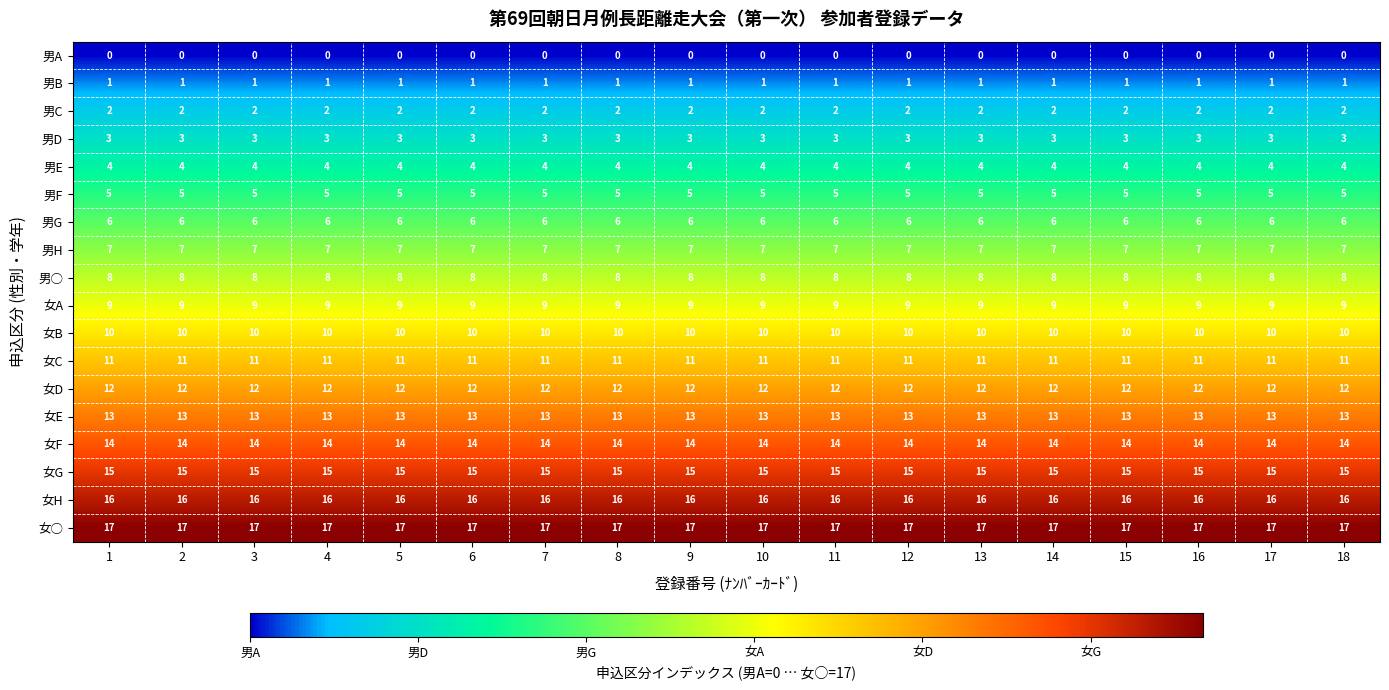

The value of 女D at 17 is 12. True or false?

True